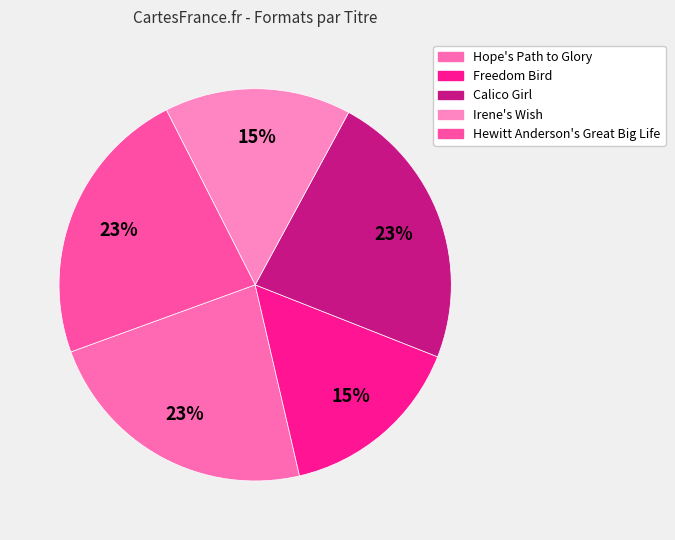

What is the smallest slice in the pie chart?

Freedom Bird